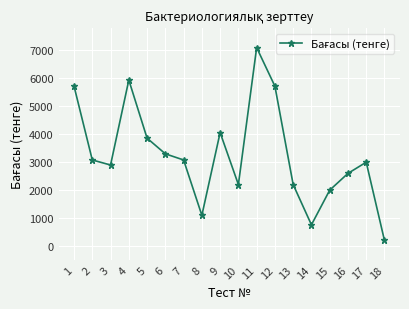

What is the average value?

3268